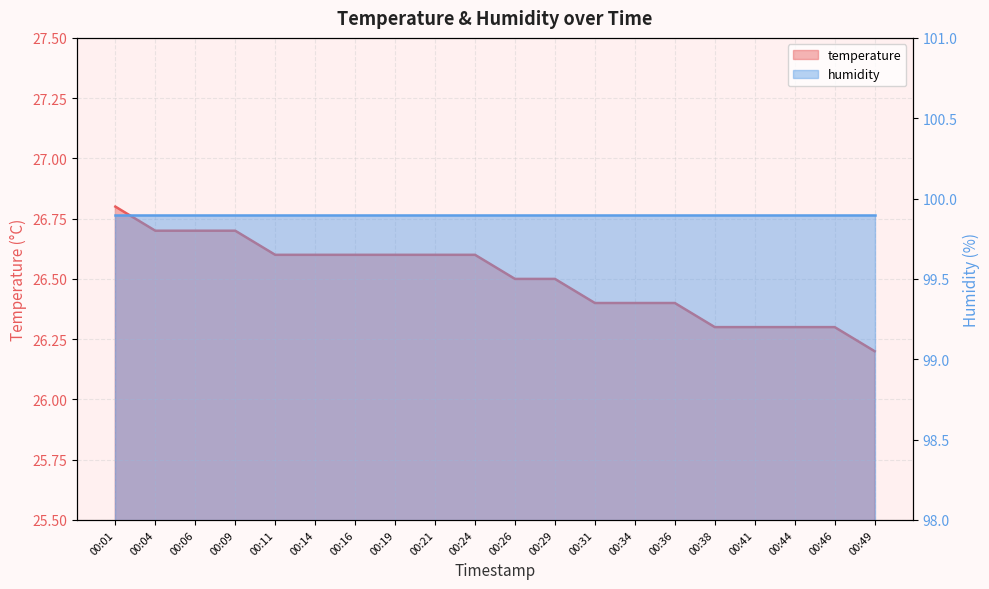

True or false: the data shows 26.3 at 00:41.

True